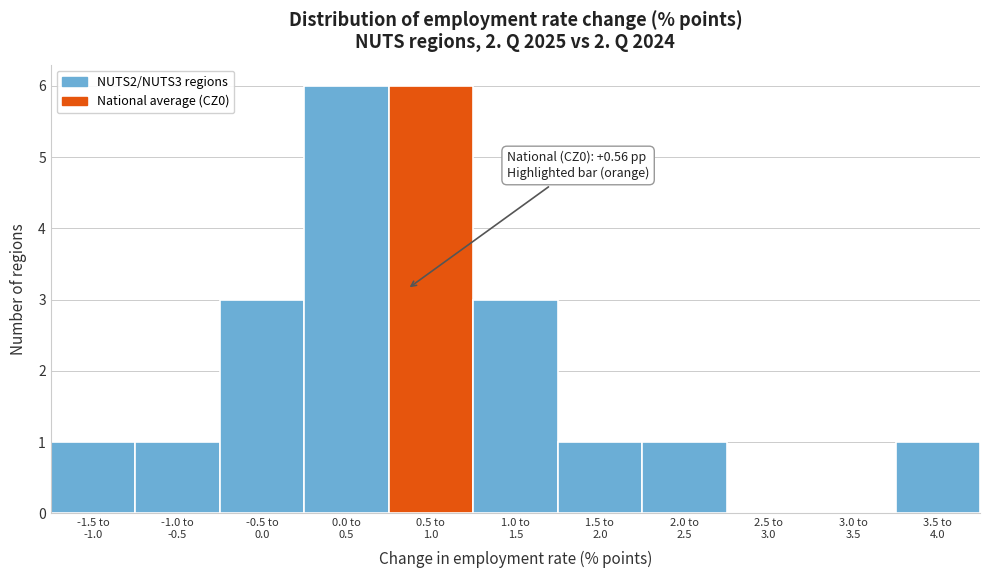

What is the sum of all values?

23